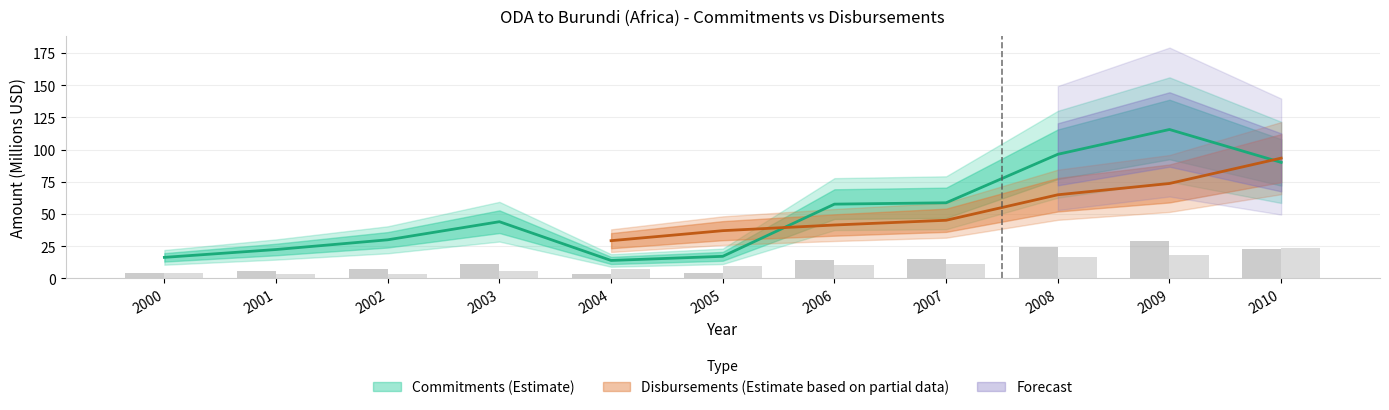

The value of Disbursements (ODA_4) at 2007 is 11.3. True or false?

True